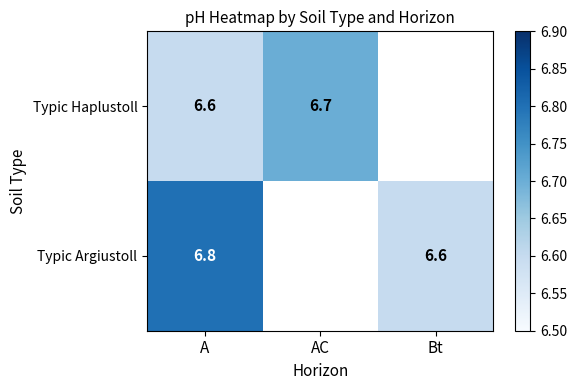

Where is Typic Haplustoll nearest to the value 6?

A